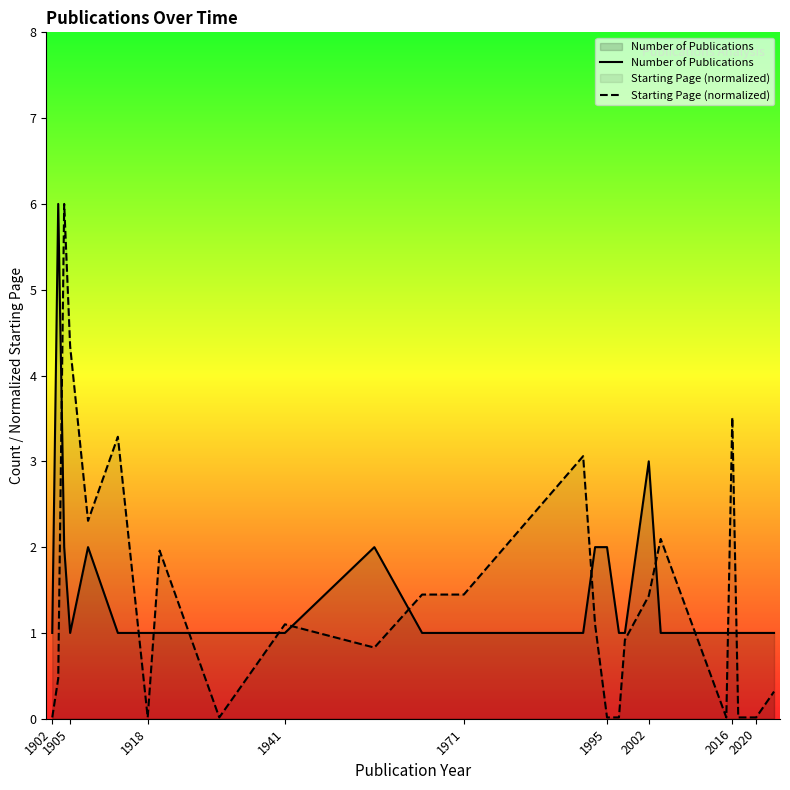

What is the maximum value for Starting Page (normalized)?

6.0